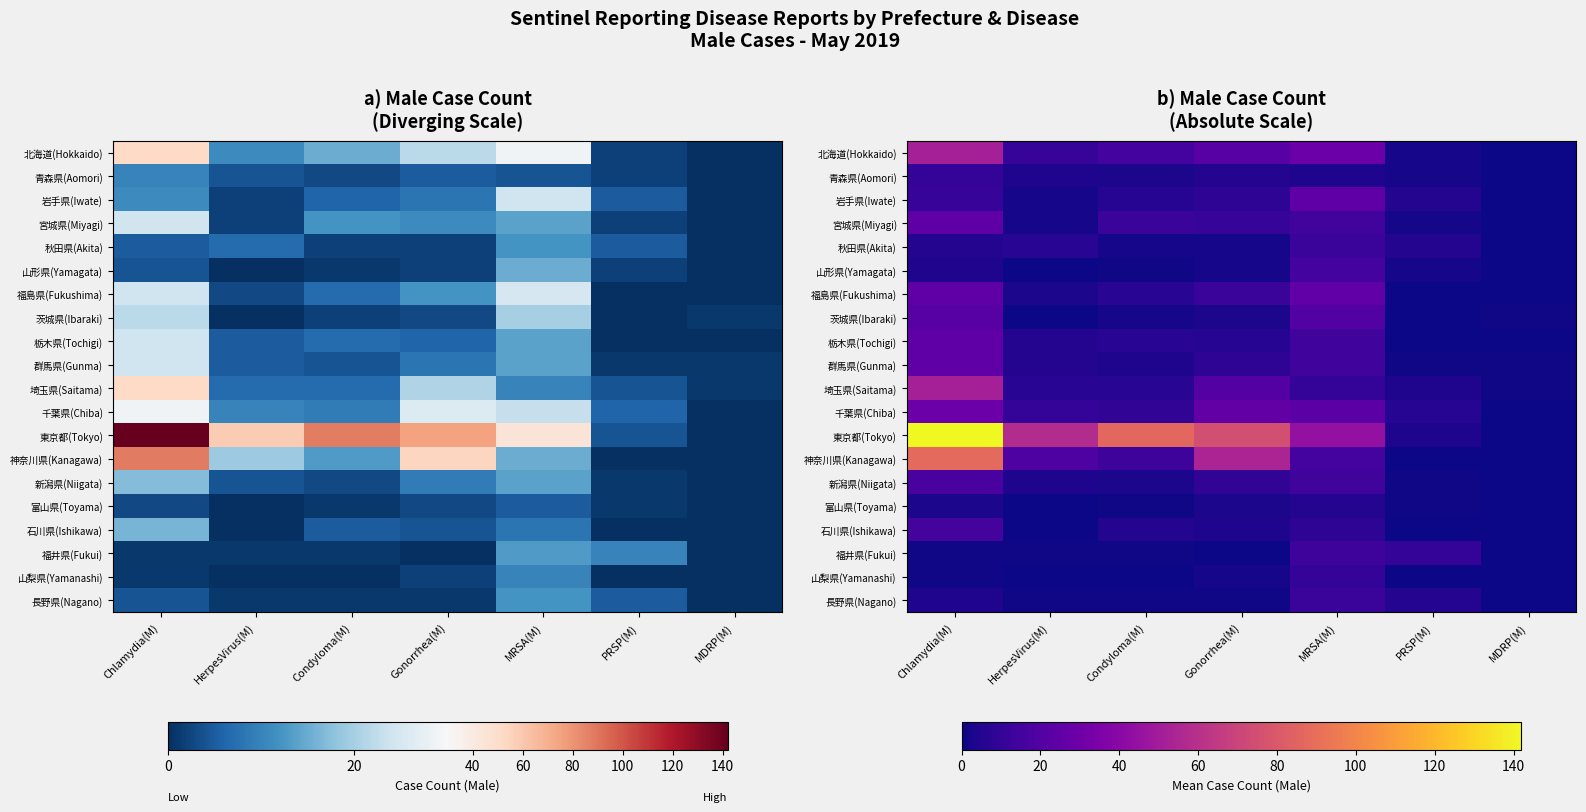

At which category is the sum across all series the highest?

Chlamydia(M)